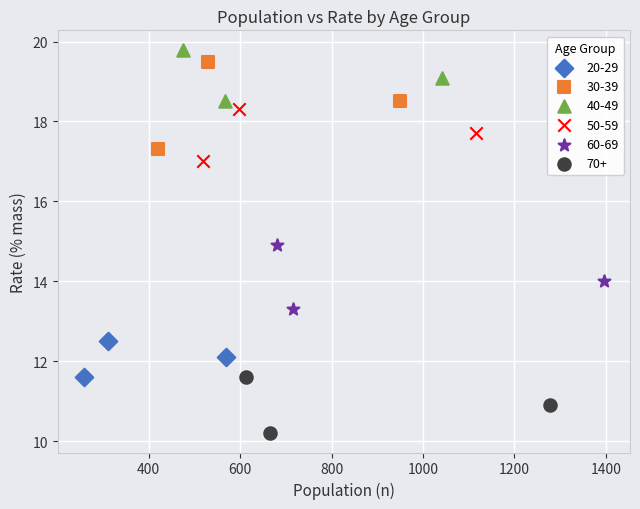

Which series reaches the minimum Y coordinate?

70+